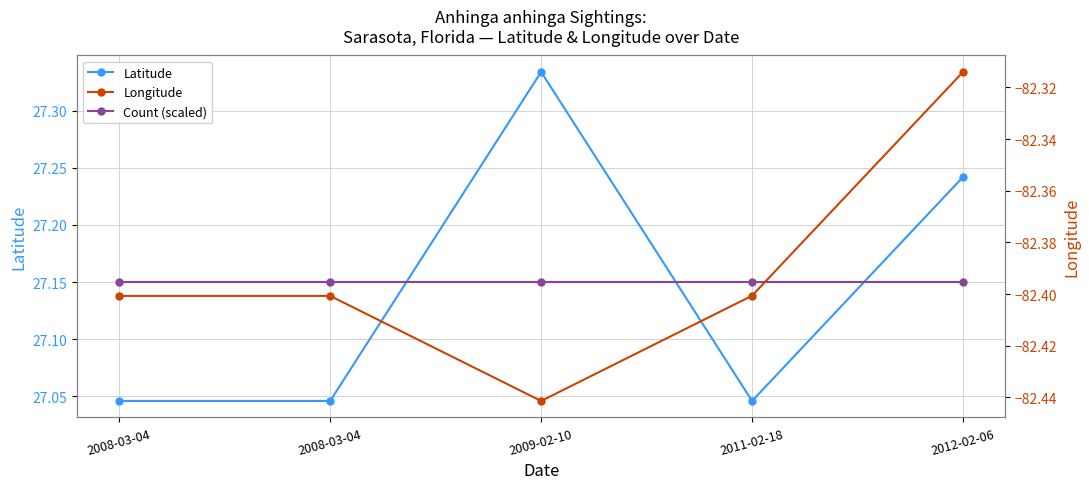

The value of Count (scaled) at 2011-02-18 is 27.1. True or false?

True